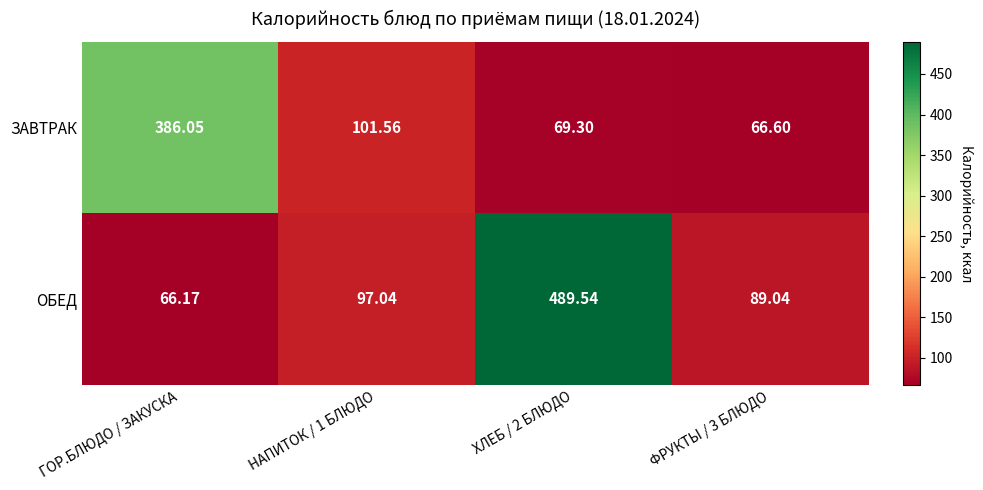

Which label corresponds to the smallest value in the chart?

ГОР.БЛЮДО / ЗАКУСКА